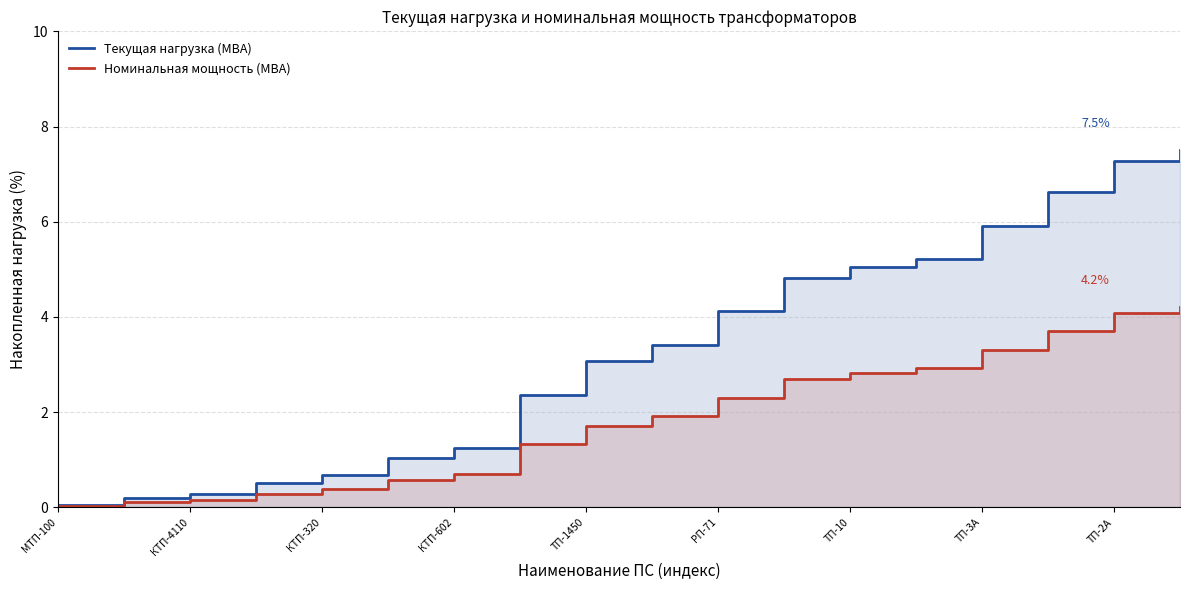

At ТП-3А, list the series in order from smallest to largest.

Номинальная мощность (МВА), Текущая нагрузка (МВА)